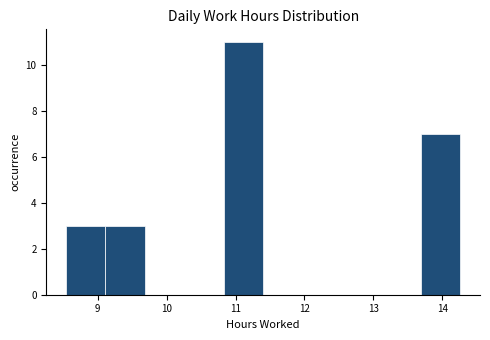

Reading left to right, list every bar in this chart as the range it spans on the x-axis followed by its height. Neither the bar edges nor the heights are printed on the chart, so give them approximately, as read against the axes.

8.5 to 9.1: 3
9.1 to 9.7: 3
9.7 to 10.3: 0
10.3 to 10.8: 0
10.8 to 11.4: 11
11.4 to 12.0: 0
12.0 to 12.5: 0
12.5 to 13.1: 0
13.1 to 13.7: 0
13.7 to 14.3: 7